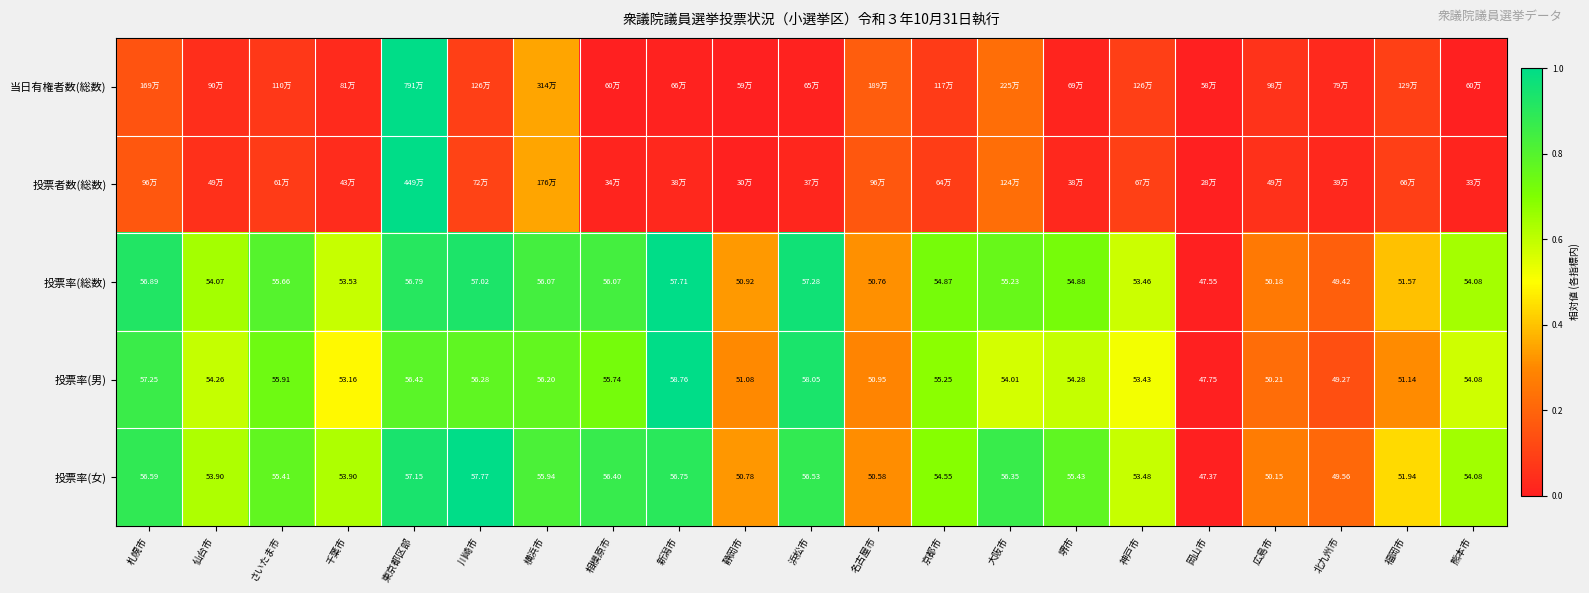

What is the difference between the highest and lowest values at 大阪市?

0.6